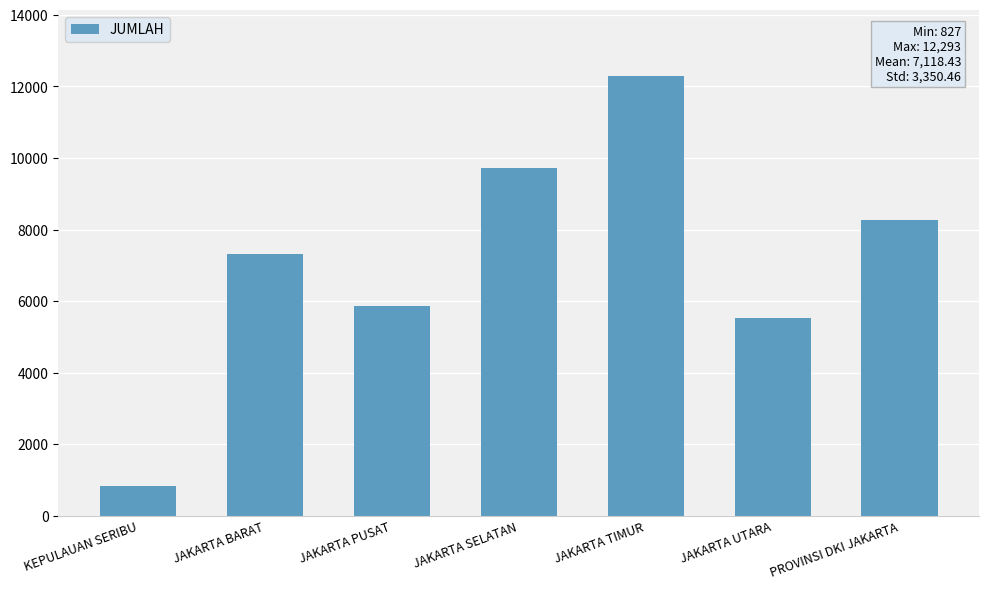

Read the value at JAKARTA TIMUR, to the nearest 100.

12300